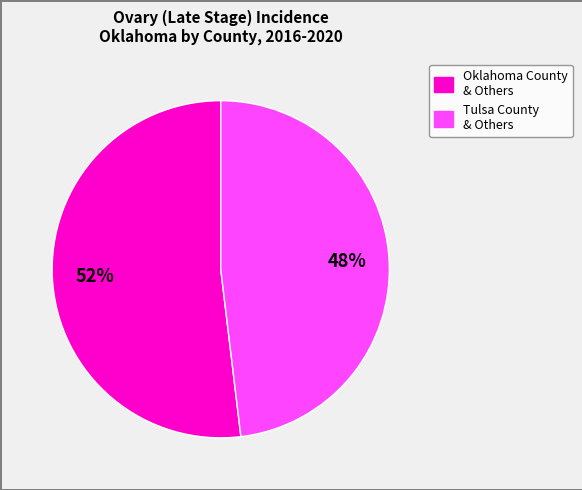

Approximately how many times larger is the value at Tulsa County & Others compared to Oklahoma County & Others?

0.9